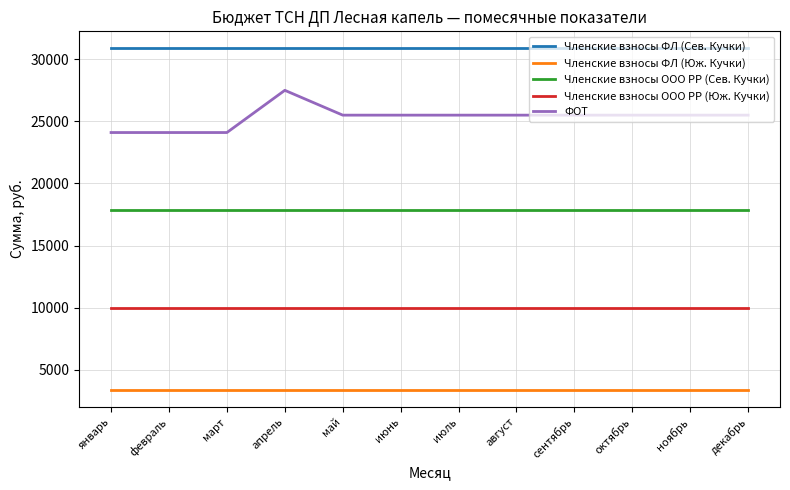

What is the total value across all series at январь?

86225